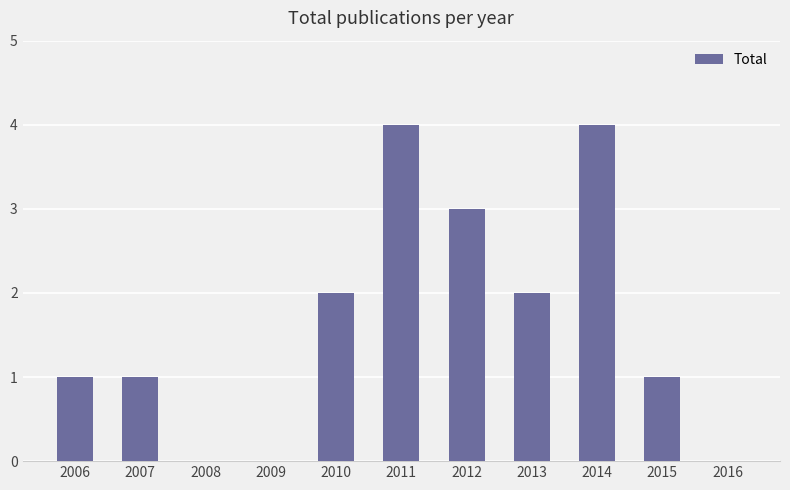

What is the maximum value shown in the chart?

4